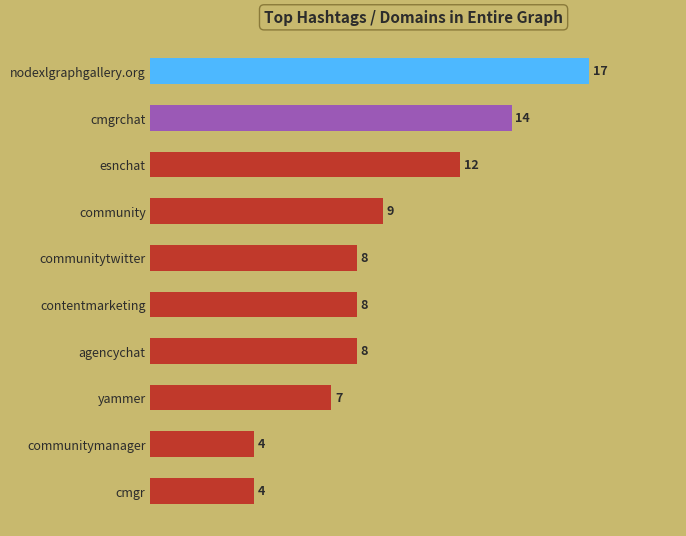

Does the chart contain any negative values?

No